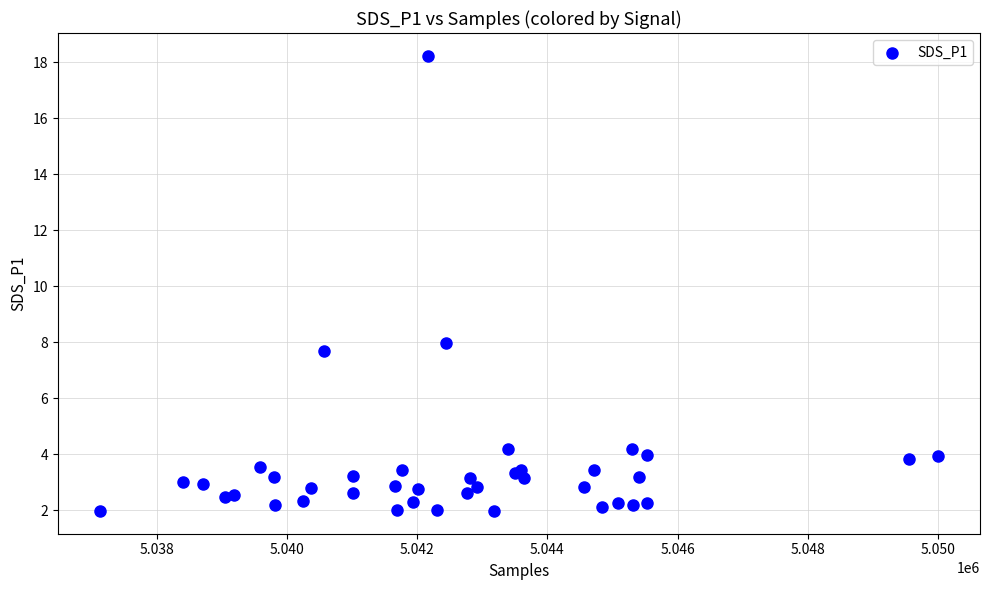

What Y value in the scatter plot is closest to 10?

8.0